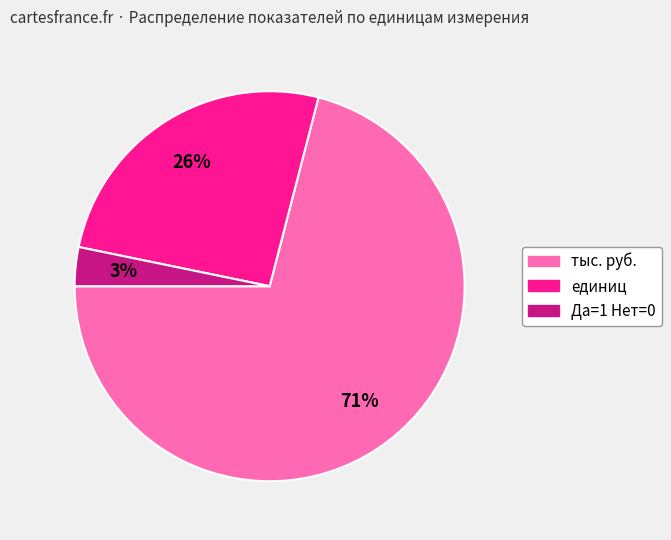

To the nearest percent, what is the combined percentage of единиц and тыс. руб.?

97%